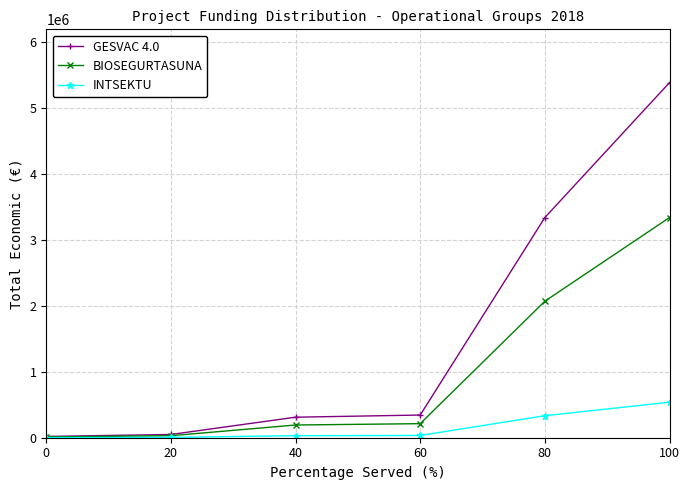

Rank the series by their average value, from highest to lowest.

GESVAC 4.0, BIOSEGURTASUNA, INTSEKTU